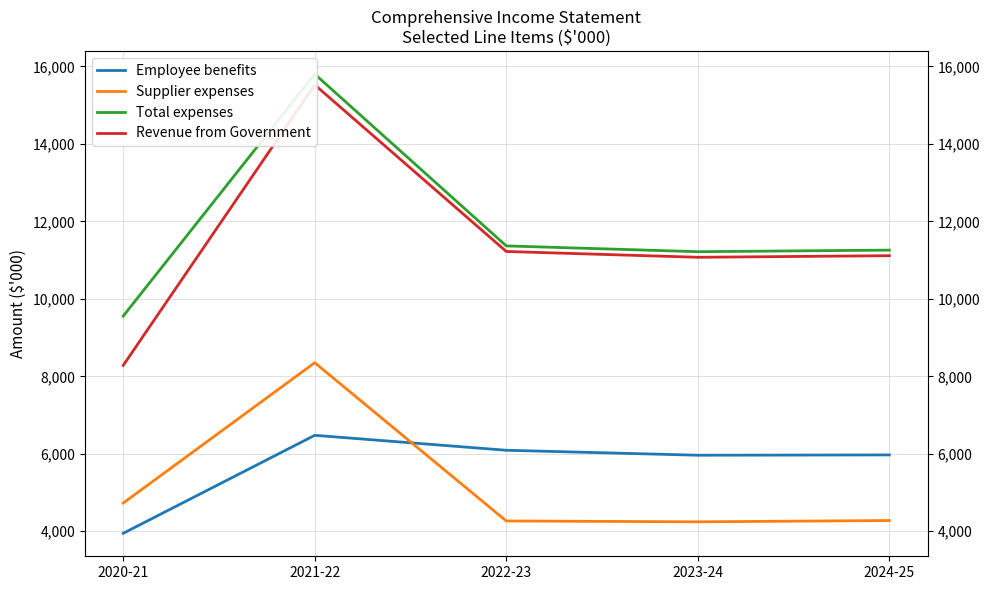

Rank the categories by Supplier expenses value from highest to lowest.

2021-22, 2020-21, 2024-25, 2022-23, 2023-24